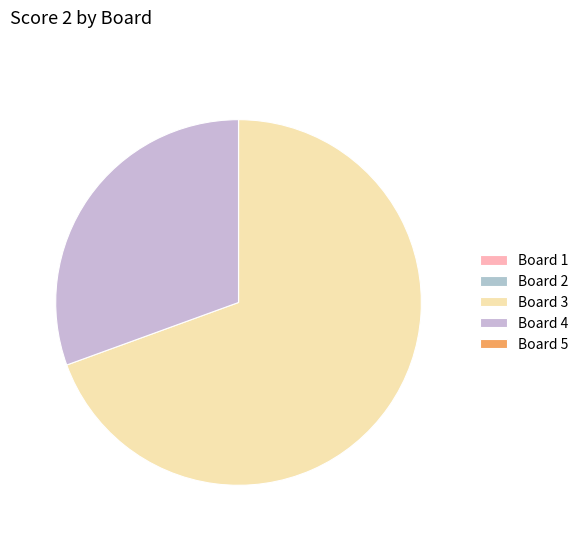

The Board 3 slice represents 78% of the pie. True or false?

False